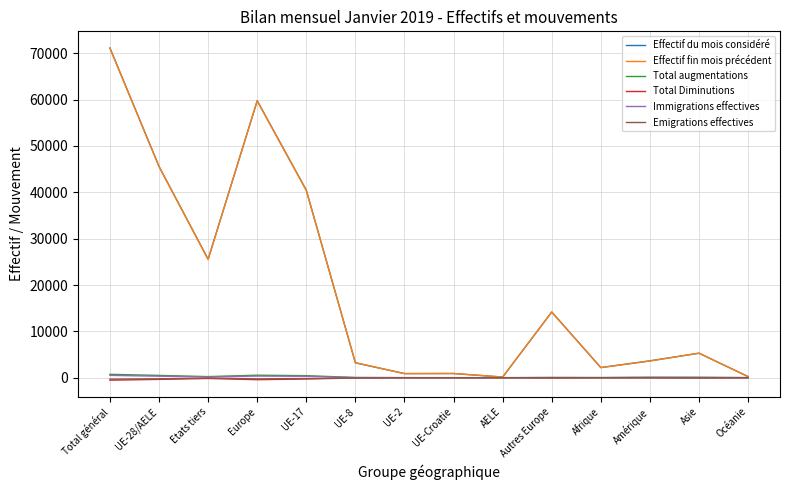

The Effectif du mois considéré series shows 25556 at Etats tiers. True or false?

True